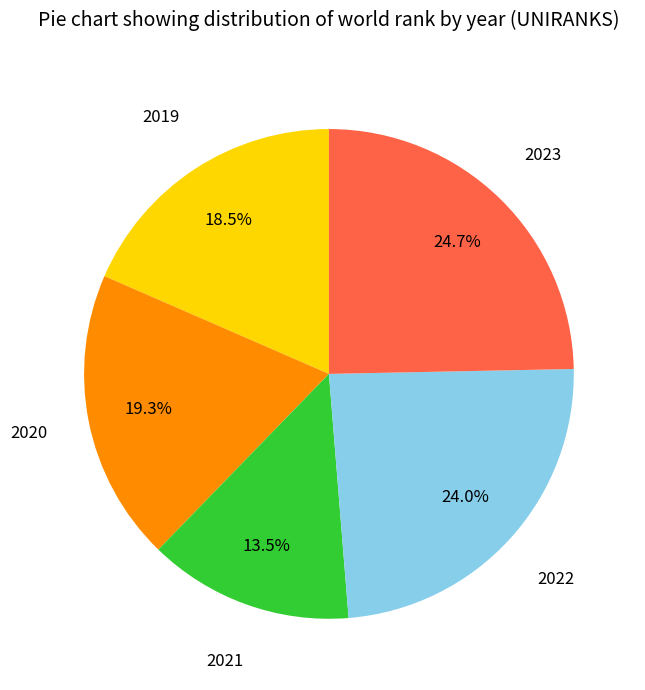

Does any single category account for the majority?

No